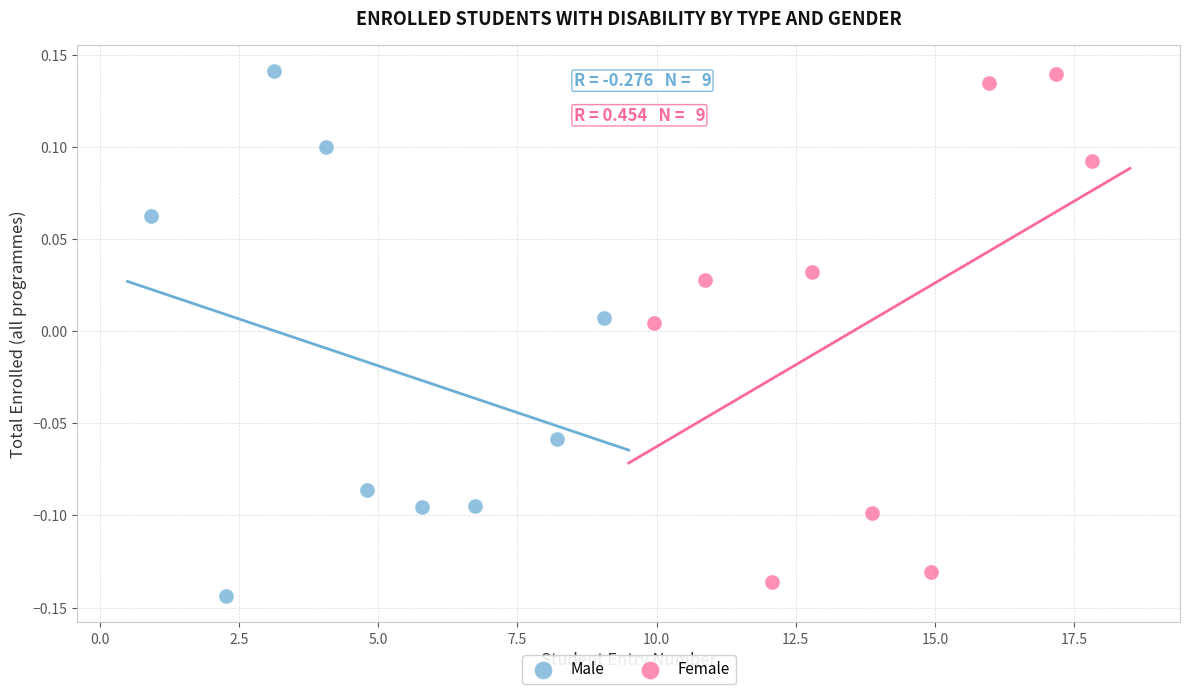

Which series reaches the minimum Y coordinate?

Male